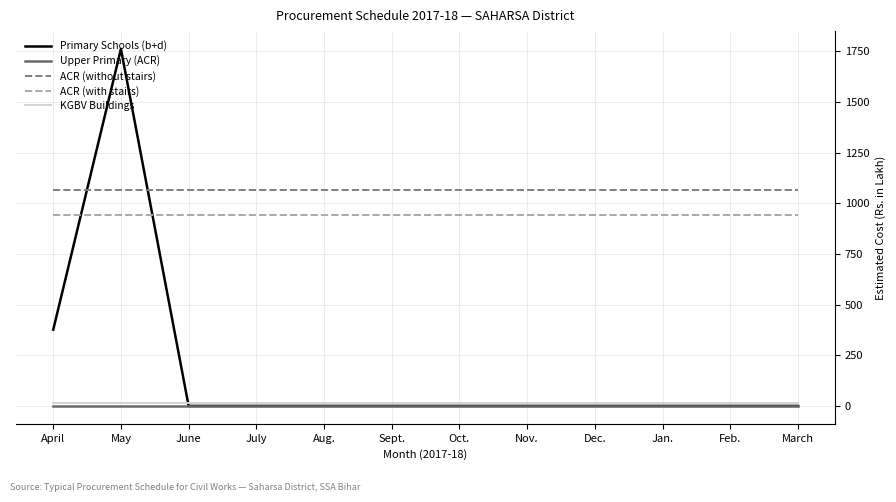

The Upper Primary (ACR) series shows 1.6 at April. True or false?

True